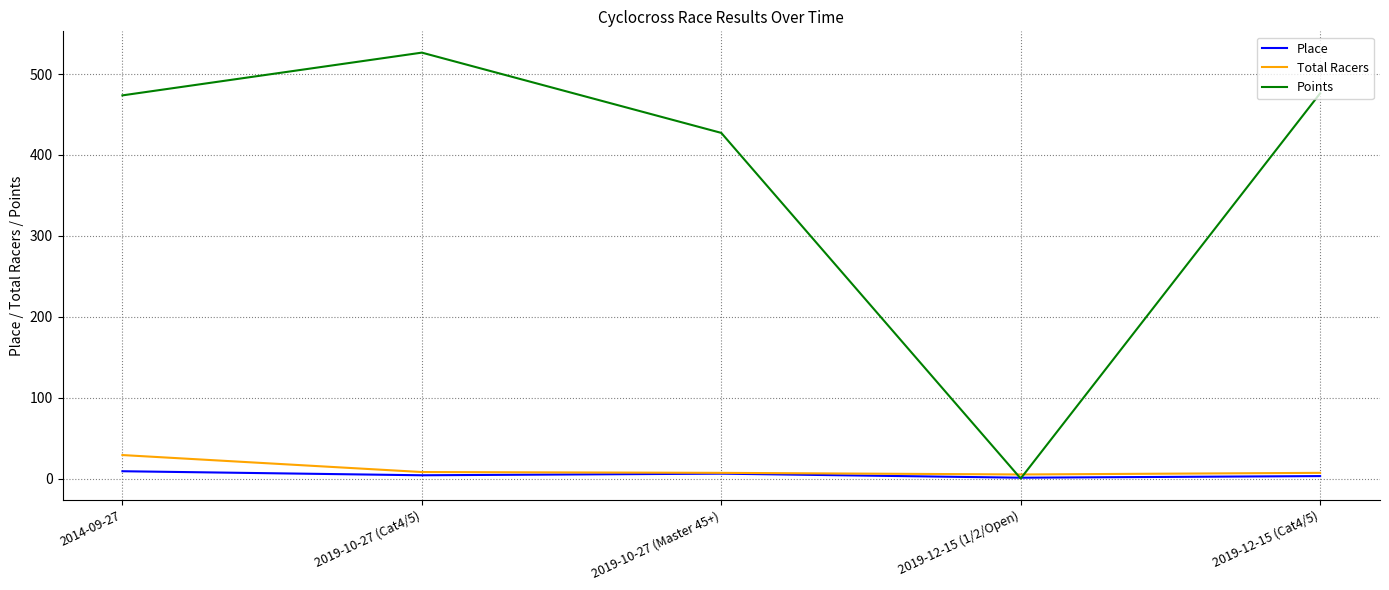

Between 2019-10-27 (Master 45+) and 2019-12-15 (1/2/Open), which series saw the biggest shift?

Points